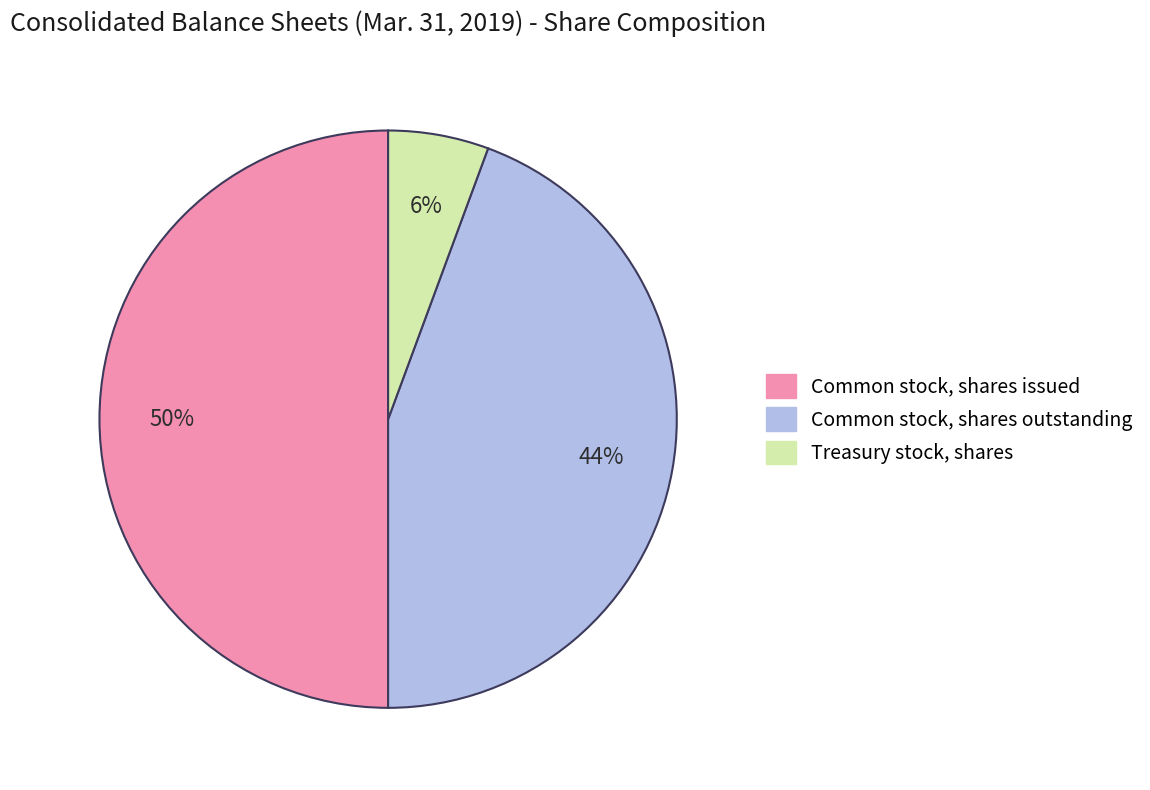

Which slice is the smallest?

Treasury stock, shares